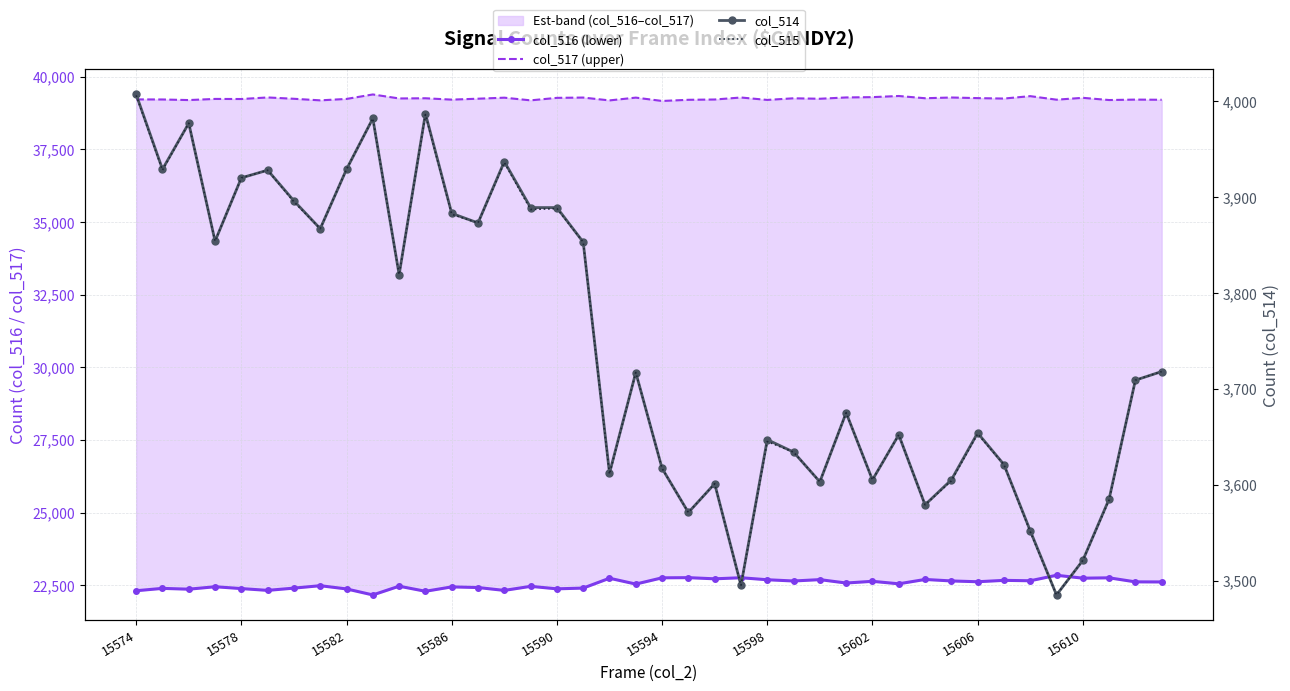

Which series has the widest spread of values?

col_516 (lower)